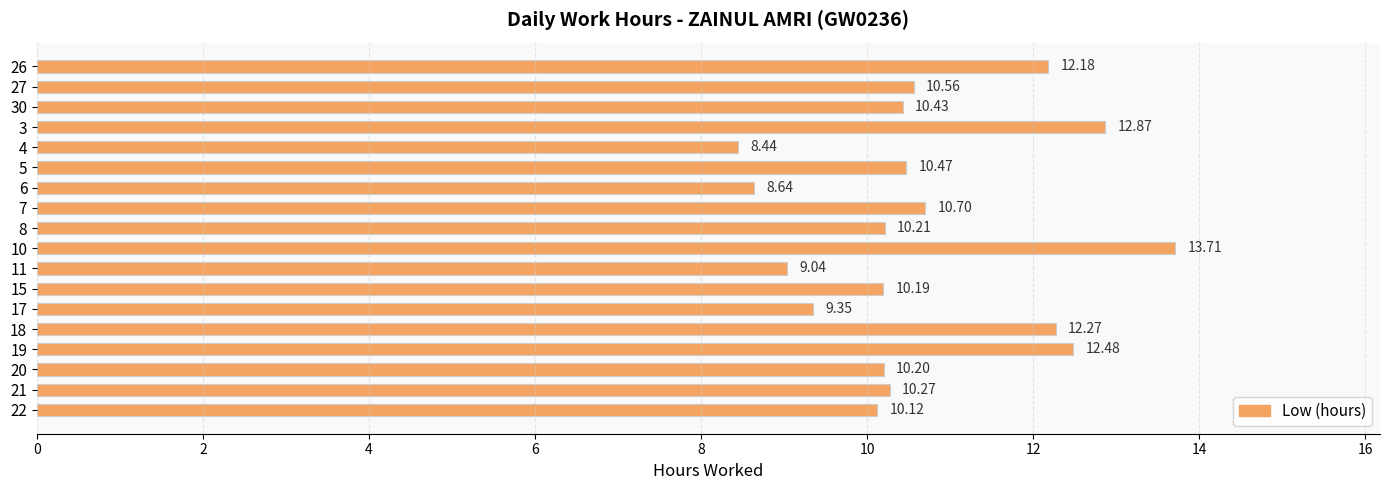

How many values are below 10?

4